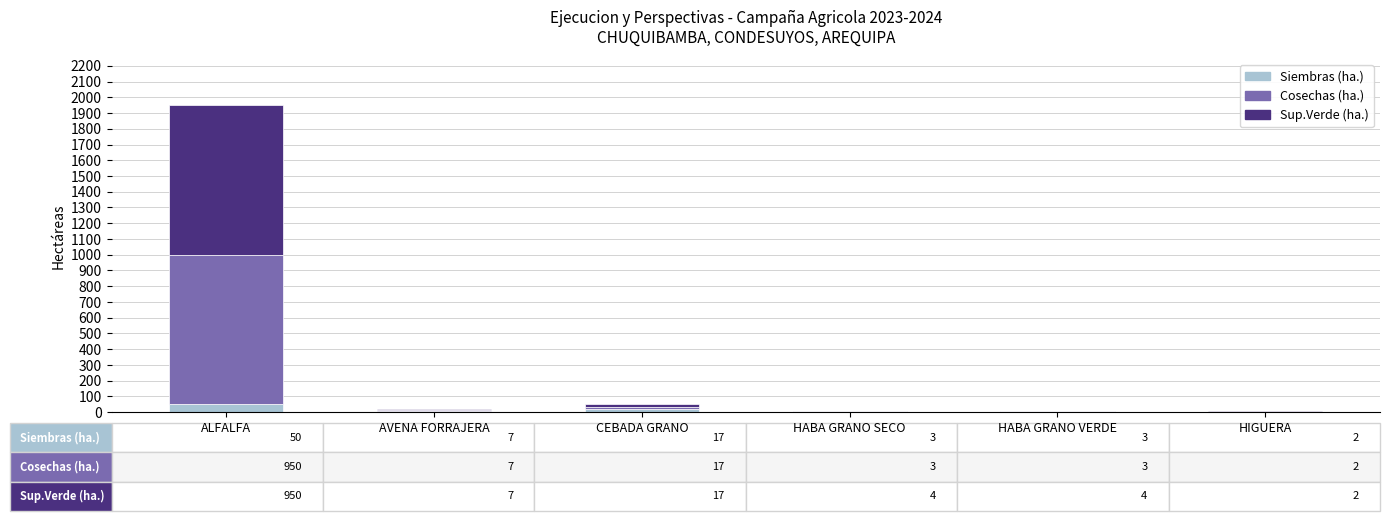

What is the sum of the Siembras (ha.) values at HABA GRANO SECO and ALFALFA?

53